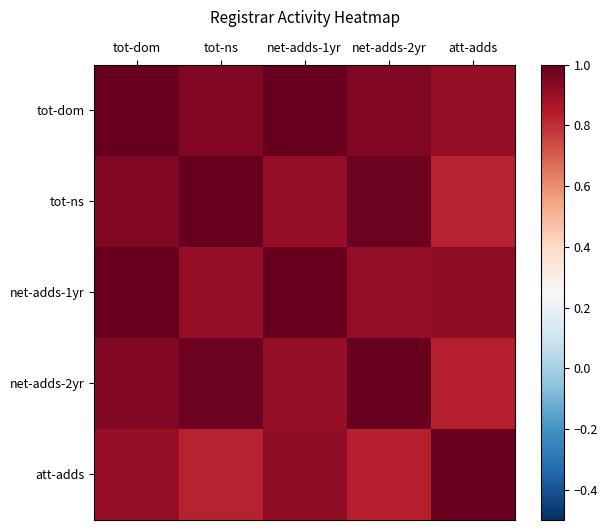

Which has a higher value, tot-dom or net-adds-1yr?

tot-dom